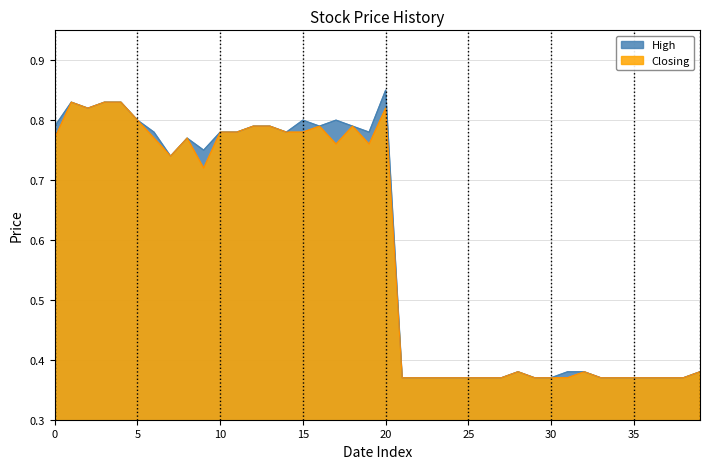

What is the difference between the maximum and second lowest values in the Closing series?

0.5